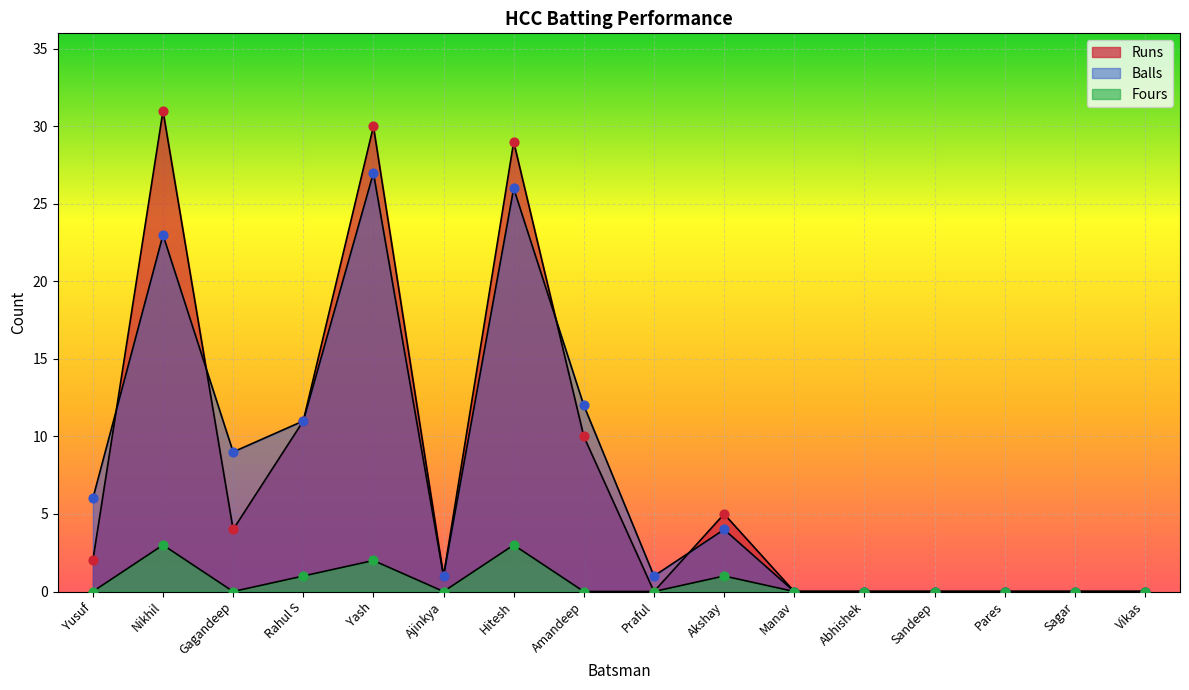

What is the total value across all series at Nikhil?

57